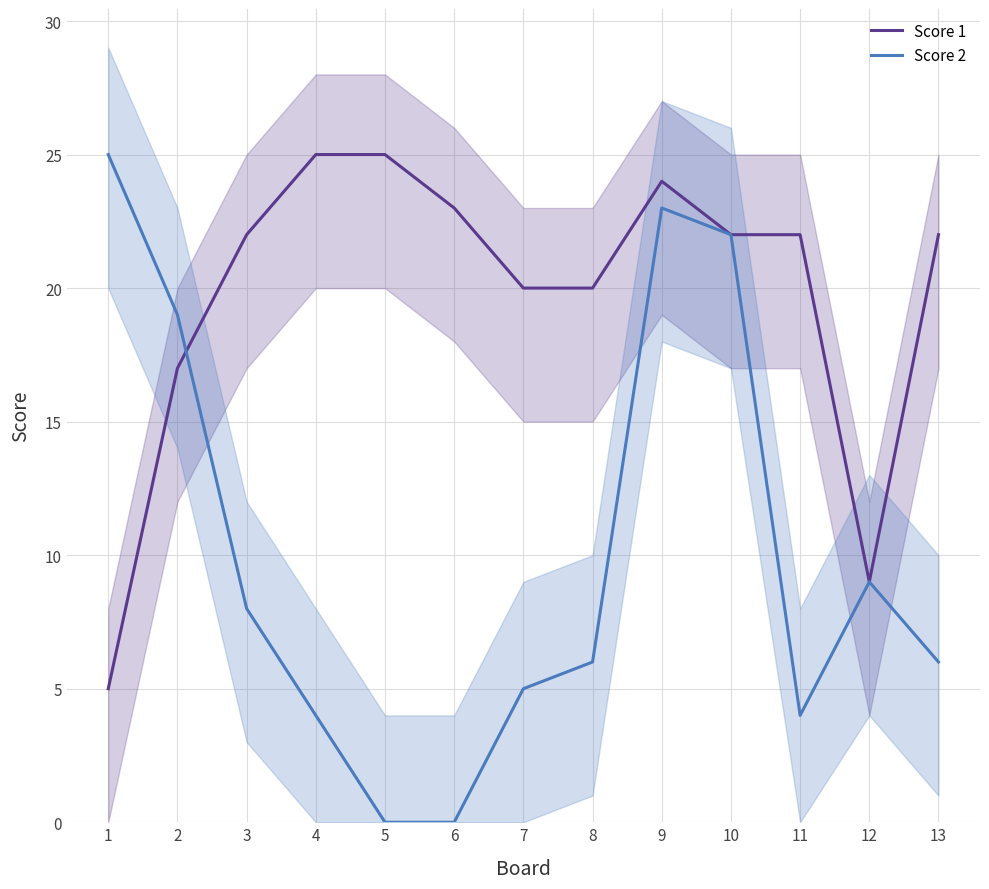

What is the difference between the maximum and minimum values in the Score 1 series?

20